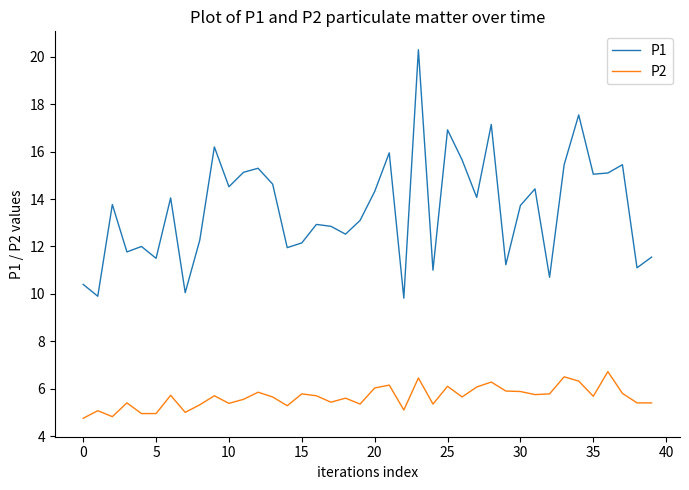

True or false: P1 and P2 intersect in this chart.

False